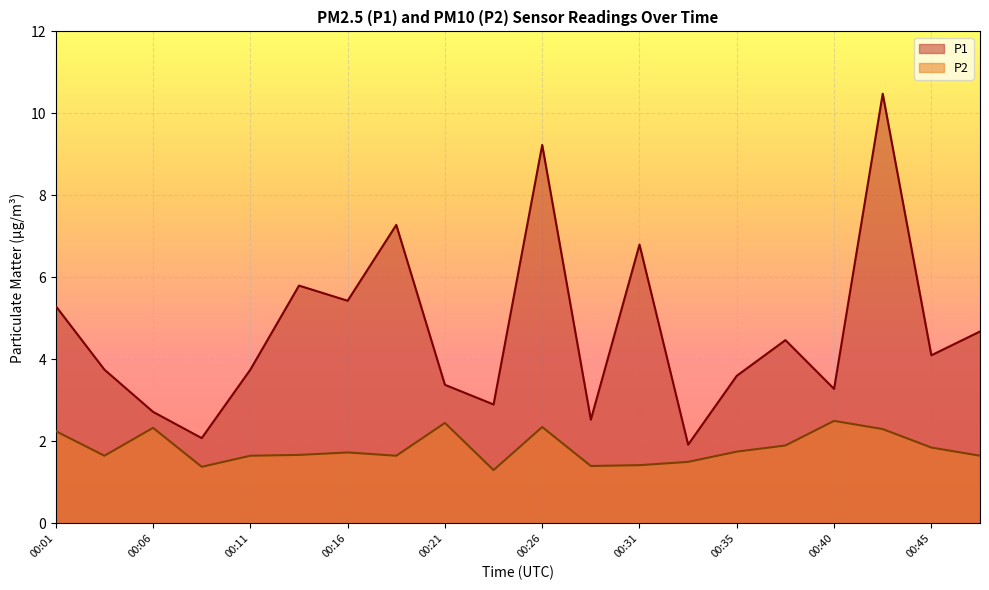

True or false: P1 and P2 cross at least once.

False